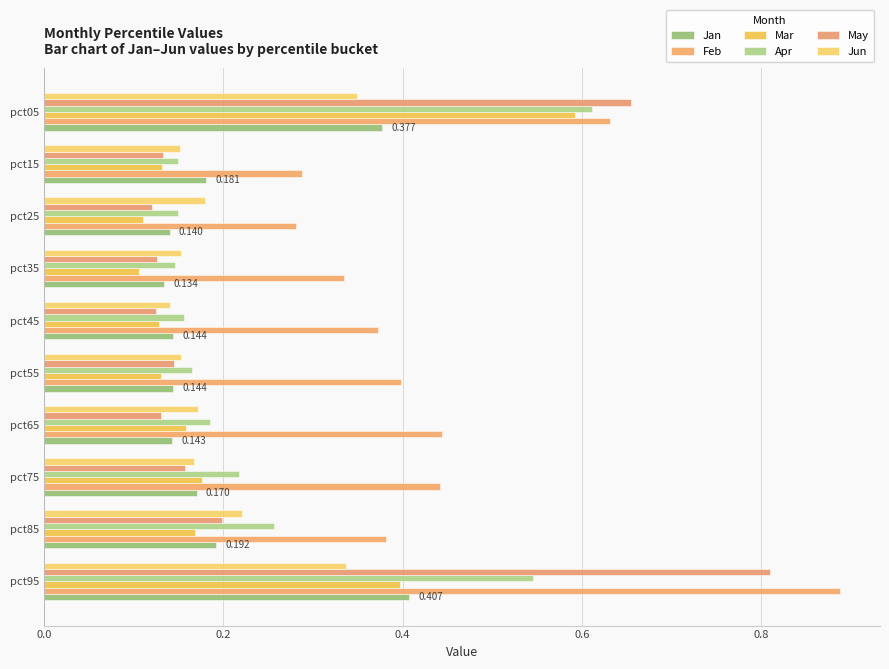

What position from the left is 0.2?

2